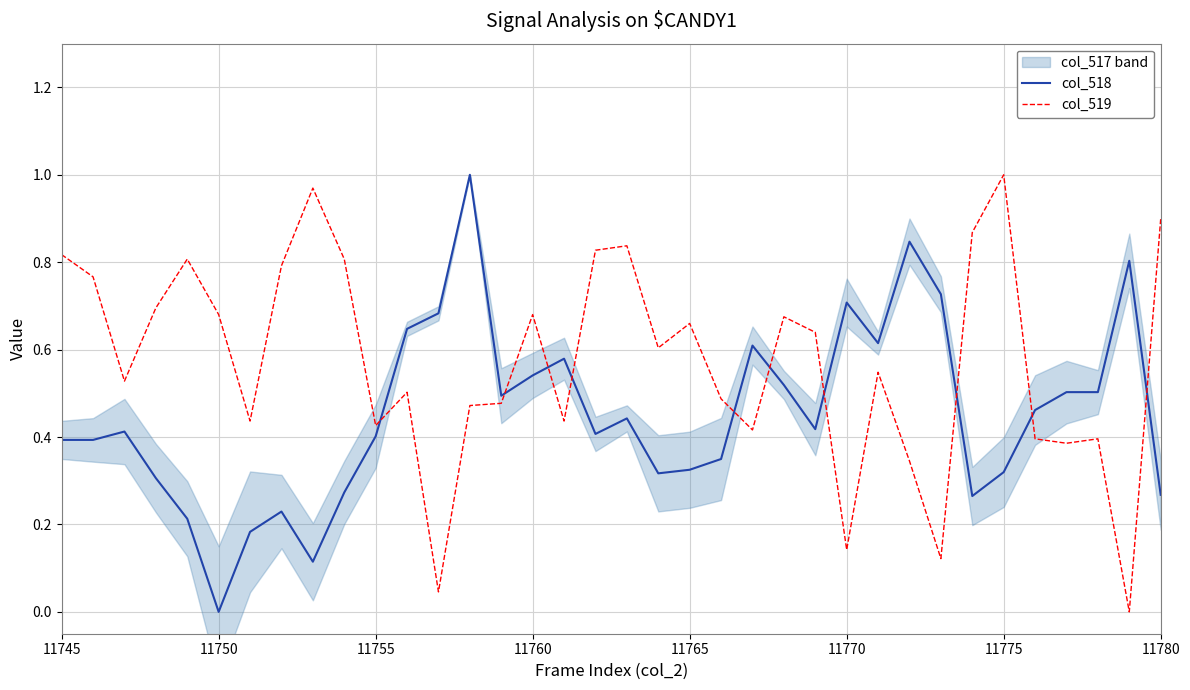

Reading right to left, list all the values displayed in this chart.

col_518: 0.3	0.8	0.5	0.5	0.5	0.3	0.3	0.7	0.8	0.6	0.7	0.4	0.5	0.6	0.3	0.3	0.3	0.4	0.4	0.6	0.5	0.5	1.0	0.7	0.6	0.4	0.3	0.1	0.2	0.2	0.0	0.2	0.3	0.4	0.4	0.4
col_519: 0.9	0.0	0.4	0.4	0.4	1.0	0.9	0.1	0.3	0.5	0.1	0.6	0.7	0.4	0.5	0.7	0.6	0.8	0.8	0.4	0.7	0.5	0.5	0.0	0.5	0.4	0.8	1.0	0.8	0.4	0.7	0.8	0.7	0.5	0.8	0.8